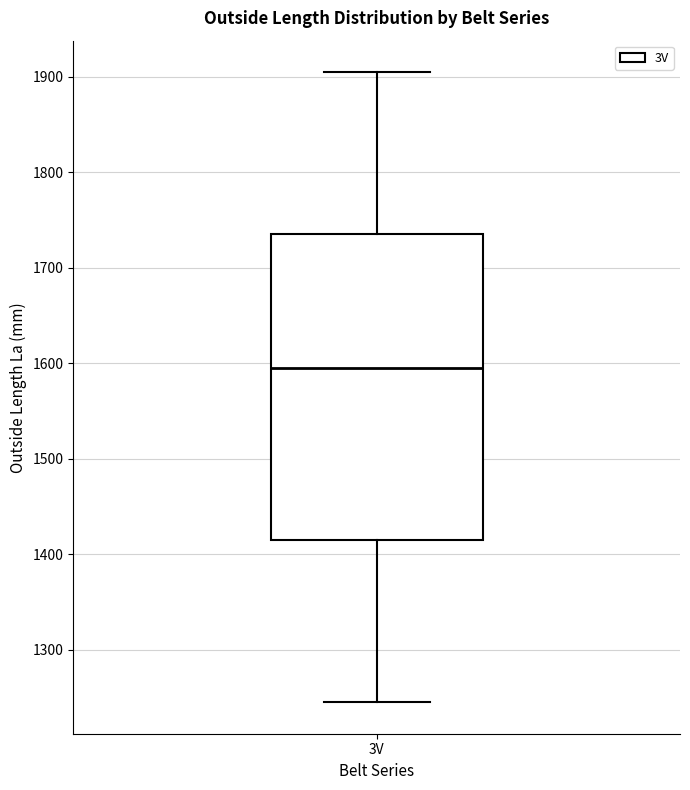

Transcribe this box plot: give where the median line is, the range the box spans, and where the two whiskers end, as read against the y-axis. The values are not printed on the chart, so give them approximately, as read against the axis.

median 1600, box 1420 to 1740, whiskers 1250 to 1910